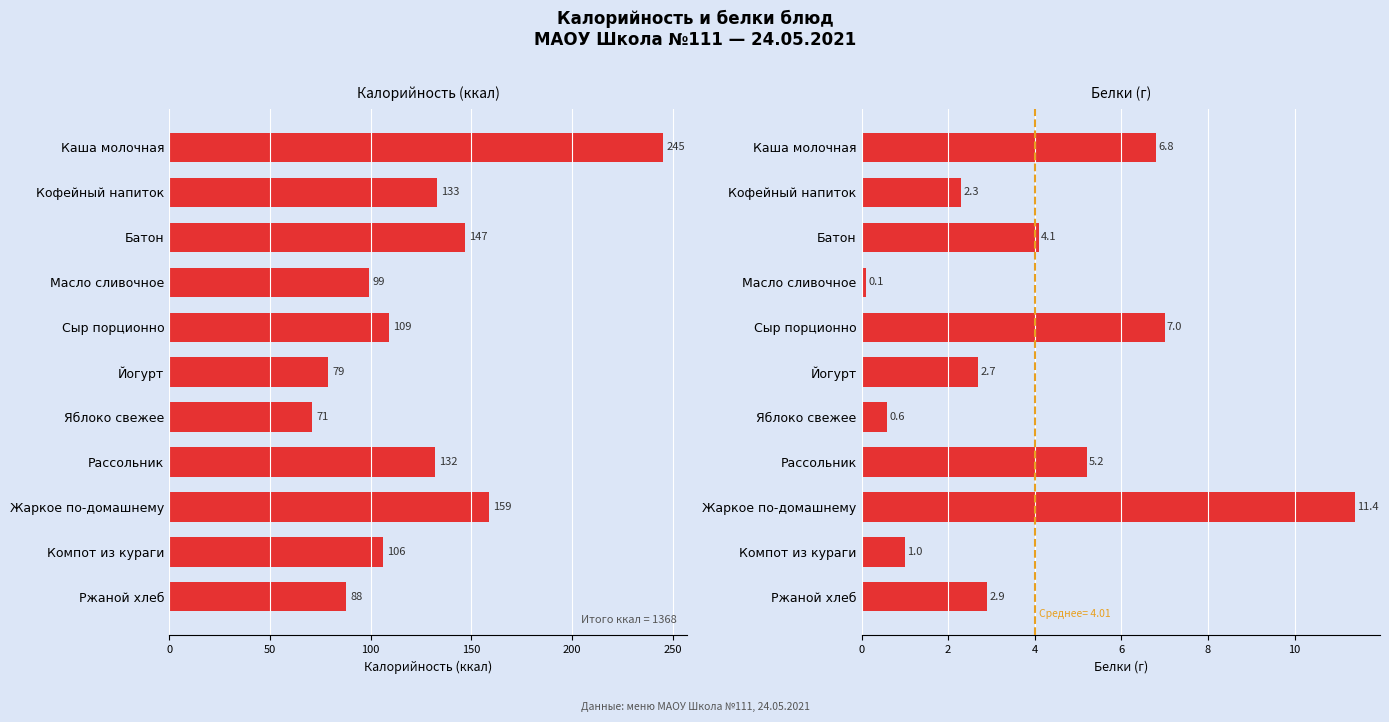

Is it true that Белки equals 2.3 at Кофейный напиток?

True